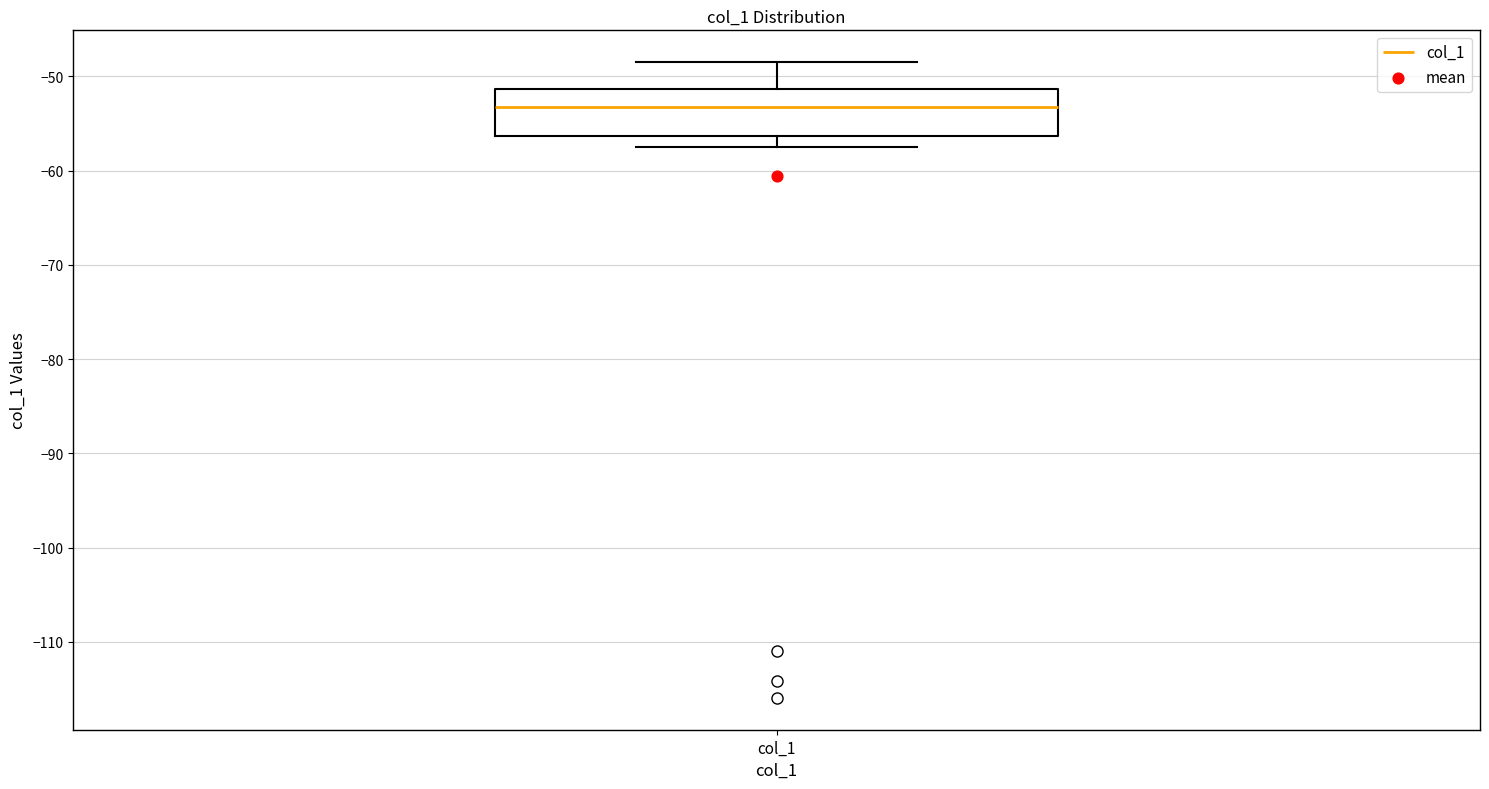

Where does the median line of the box for col_1 sit on the y-axis? The values are not printed on the chart, so give them approximately, as read against the axis.

-53